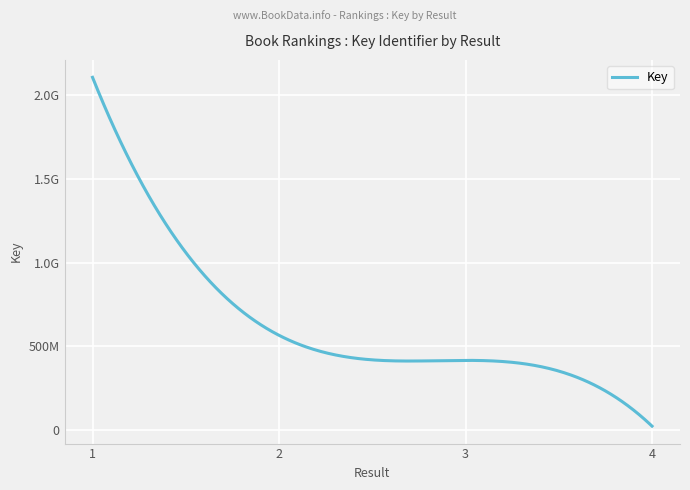

List the labels in order of value, largest first.

1, 2, 3, 4